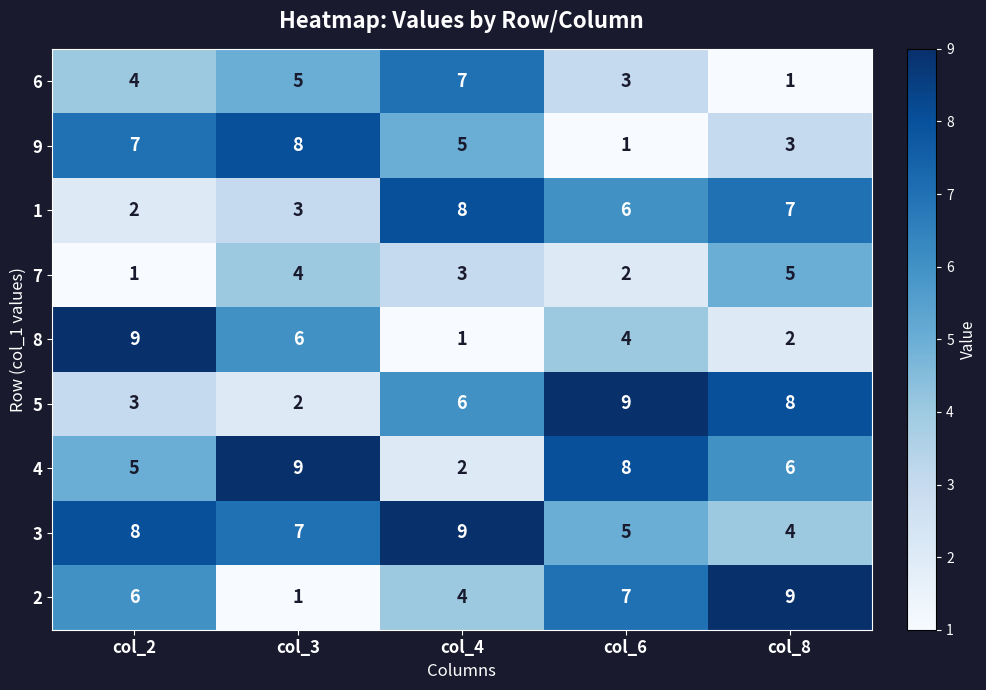

At col_6, list the series in order from largest to smallest.

5, 4, 2, 1, 3, 8, 6, 7, 9